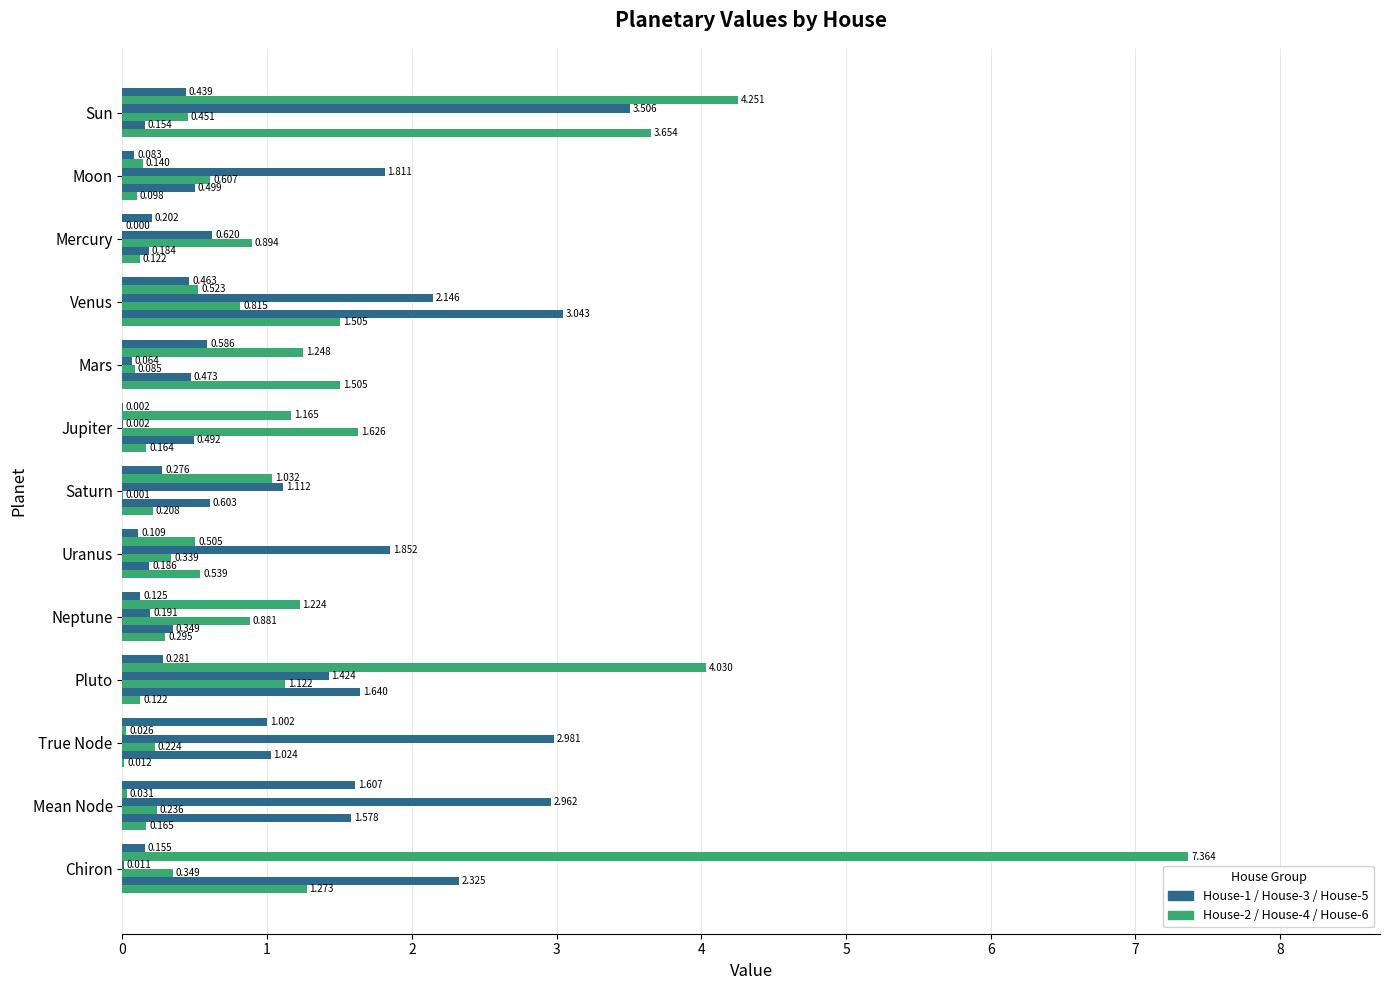

Reading left to right, list all the values displayed in this chart.

House-1: 0.4	0.1	0.2	0.5	0.6	0.0	0.3	0.1	0.1	0.3	1.0	1.6	0.2
House-2: 4.3	0.1	0.0	0.5	1.2	1.2	1.0	0.5	1.2	4.0	0.0	0.0	7.4
House-3: 3.5	1.8	0.6	2.1	0.1	0.0	1.1	1.9	0.2	1.4	3.0	3.0	0.0
House-4: 0.5	0.6	0.9	0.8	0.1	1.6	0.0	0.3	0.9	1.1	0.2	0.2	0.3
House-5: 0.2	0.5	0.2	3.0	0.5	0.5	0.6	0.2	0.3	1.6	1.0	1.6	2.3
House-6: 3.7	0.1	0.1	1.5	1.5	0.2	0.2	0.5	0.3	0.1	0.0	0.2	1.3